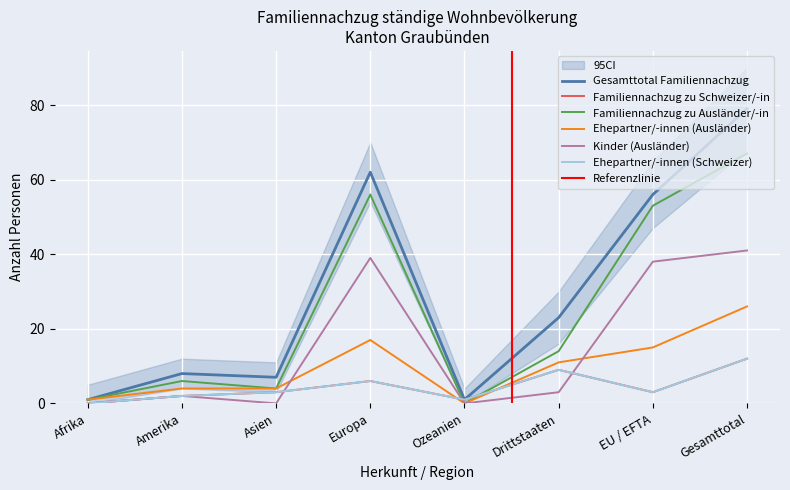

What is the difference between the maximum and minimum values in the Ehepartner/-innen (Ausländer) series?

26